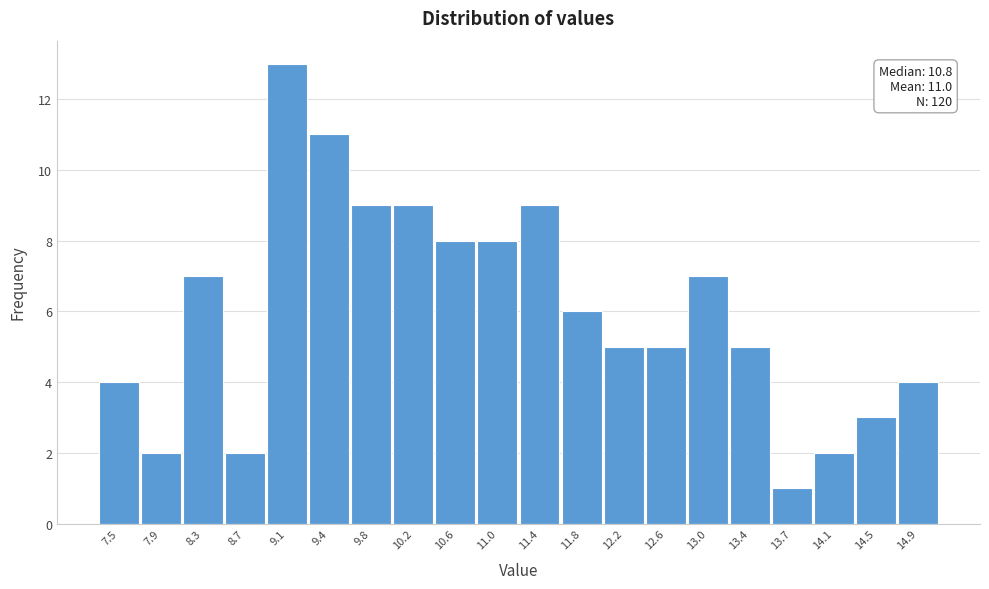

Reading left to right, extract all data points from this chart.

4	2	7	2	13	11	9	9	8	8	9	6	5	5	7	5	1	2	3	4